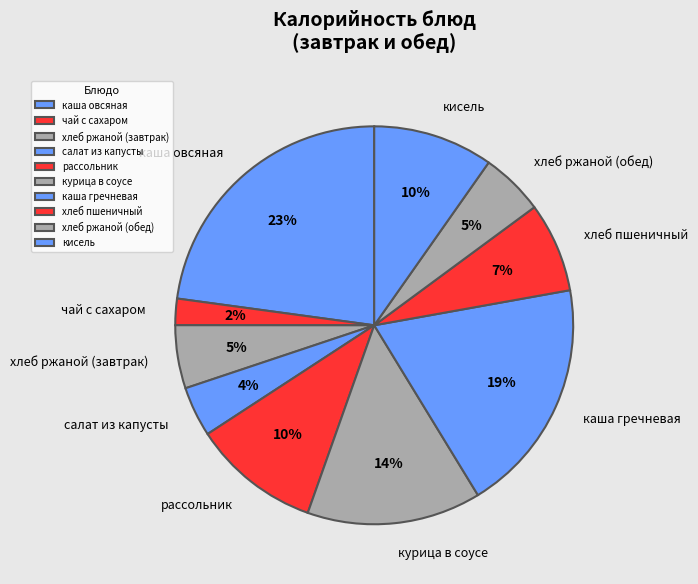

True or false: рассольник accounts for 19% of the total.

False